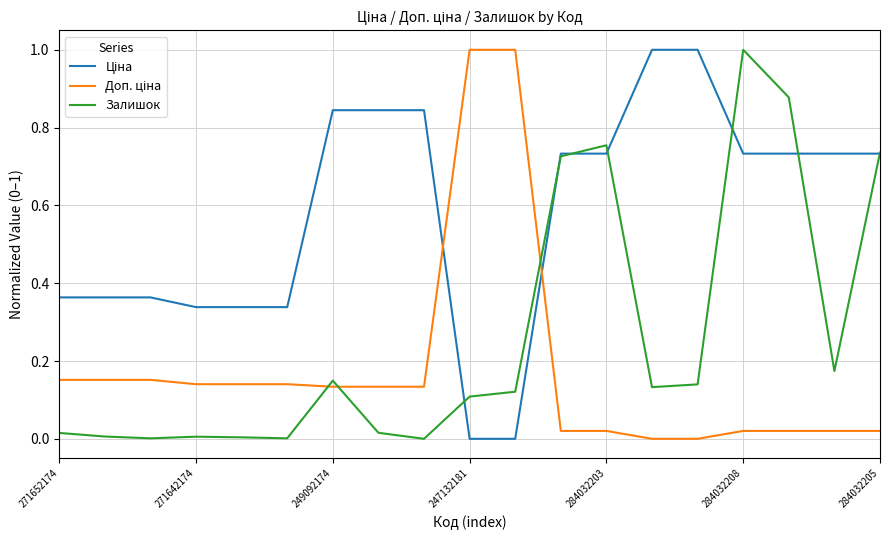

What is the maximum value shown in the chart?

1.0